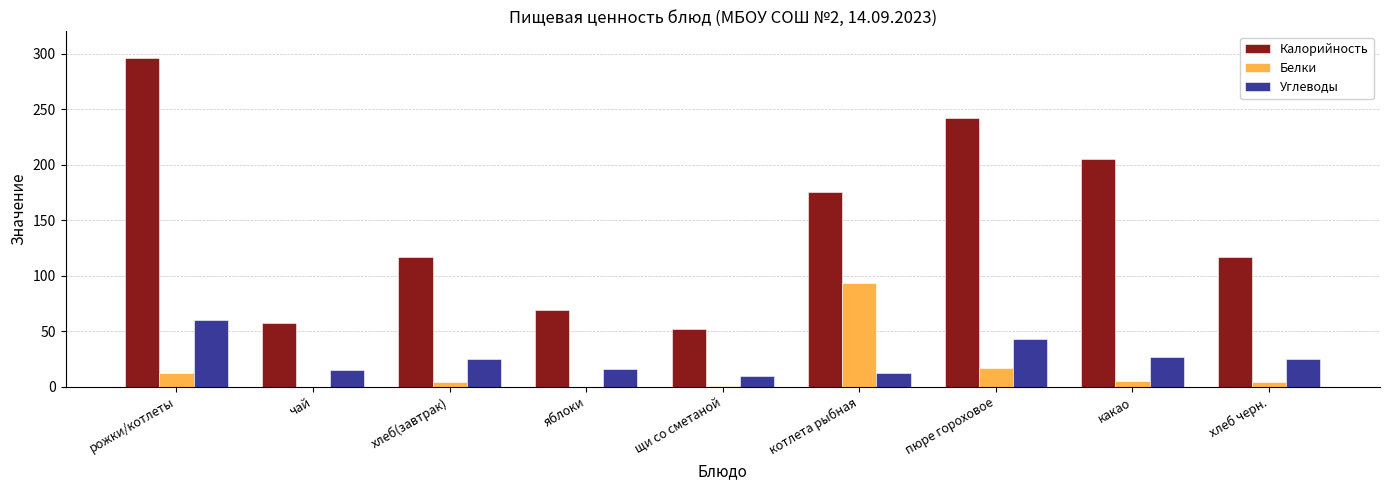

What is the sum of all Калорийность values?

1330